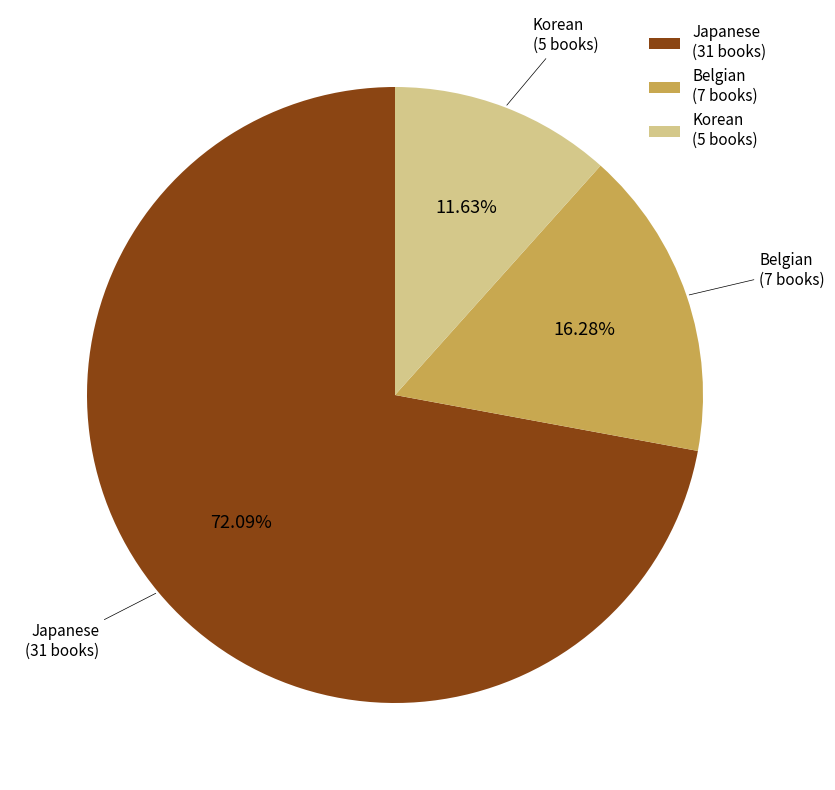

How much of the chart is everything except Japanese?

27.9%